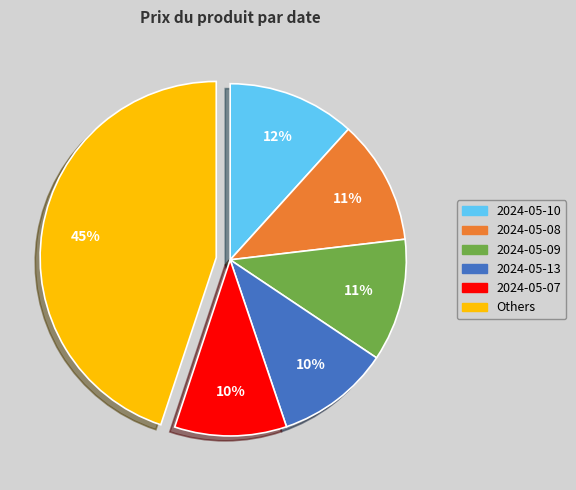

To the nearest percent, what is the average slice percentage?

17%